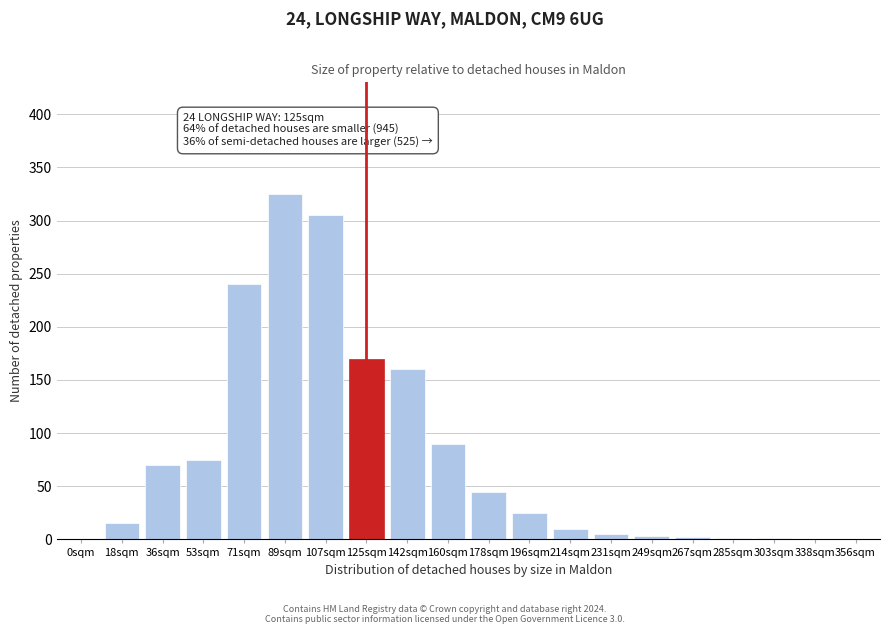

What is the sum of all values?

1542